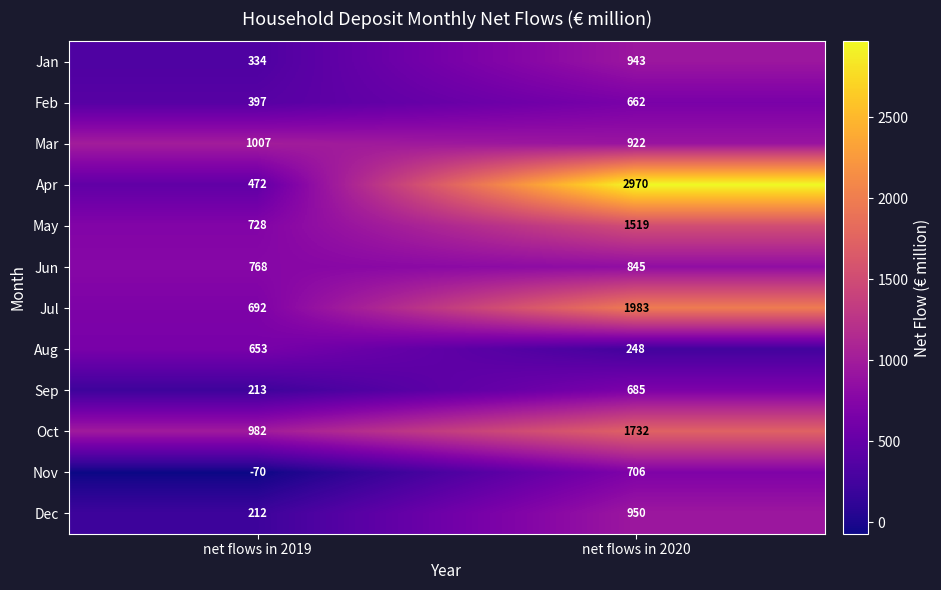

What is the sum of all Mar values?

1929